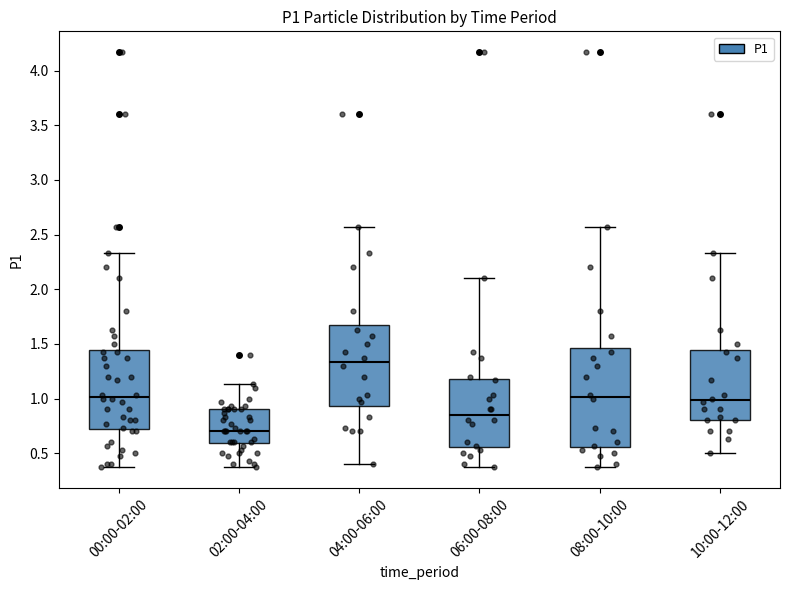

Where does the upper whisker of the box for 02:00-04:00 end on the y-axis? The values are not printed on the chart, so give them approximately, as read against the axis.

1.15